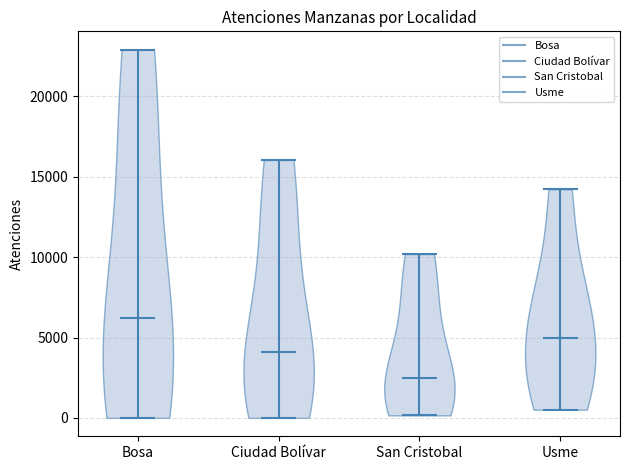

Reading left to right, read every violin against the y-axis: where its median line is, and the lowest and highest points it reaches. The values are not printed on the chart, so give them approximately, as read against the axis.

Bosa: median line 6000, lowest point 0, highest point 23000
Ciudad Bolívar: median line 4000, lowest point 0, highest point 16000
San Cristobal: median line 2500, lowest point 0, highest point 10000
Usme: median line 5000, lowest point 500, highest point 14000